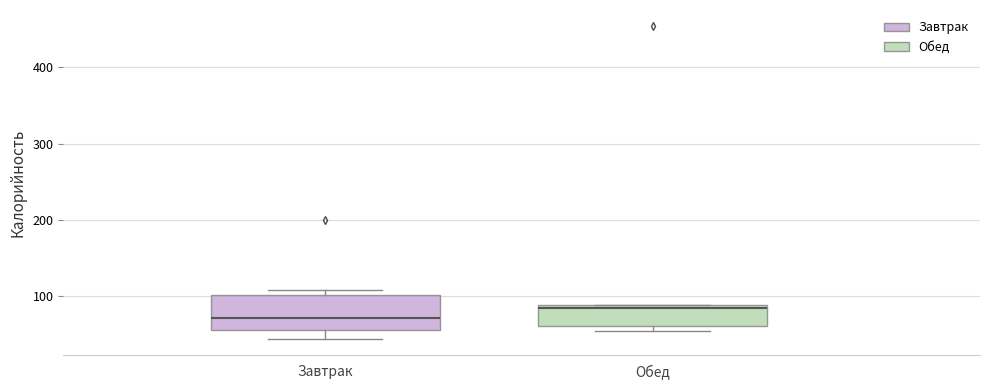

Reading left to right, transcribe this box plot: for each box, give where its median line is, the range the box spans, and where its two whiskers end, as read against the y-axis. The values are not printed on the chart, so give them approximately, as read against the axis.

Завтрак: median 70, box 50 to 100, whiskers 40 to 110
Обед: median 80, box 60 to 90, whiskers 50 to 90